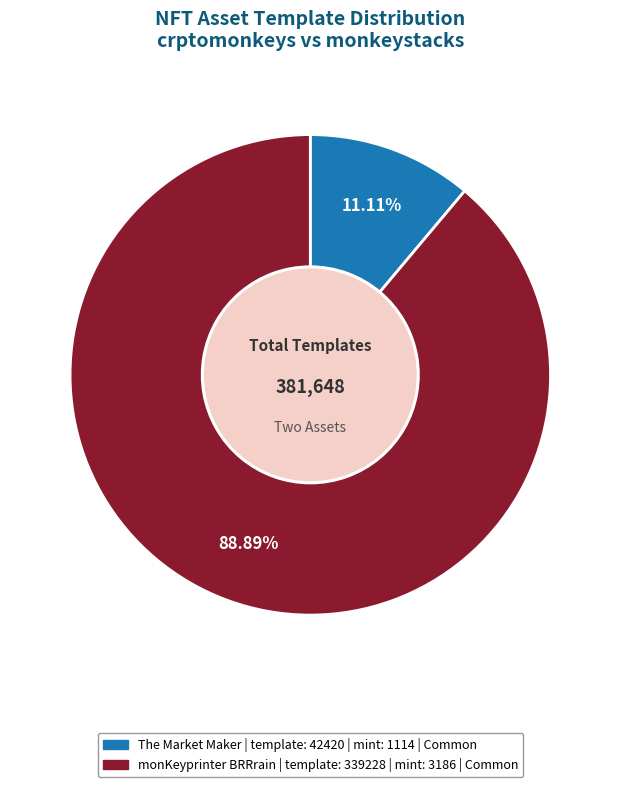

Does any single category account for the majority?

Yes